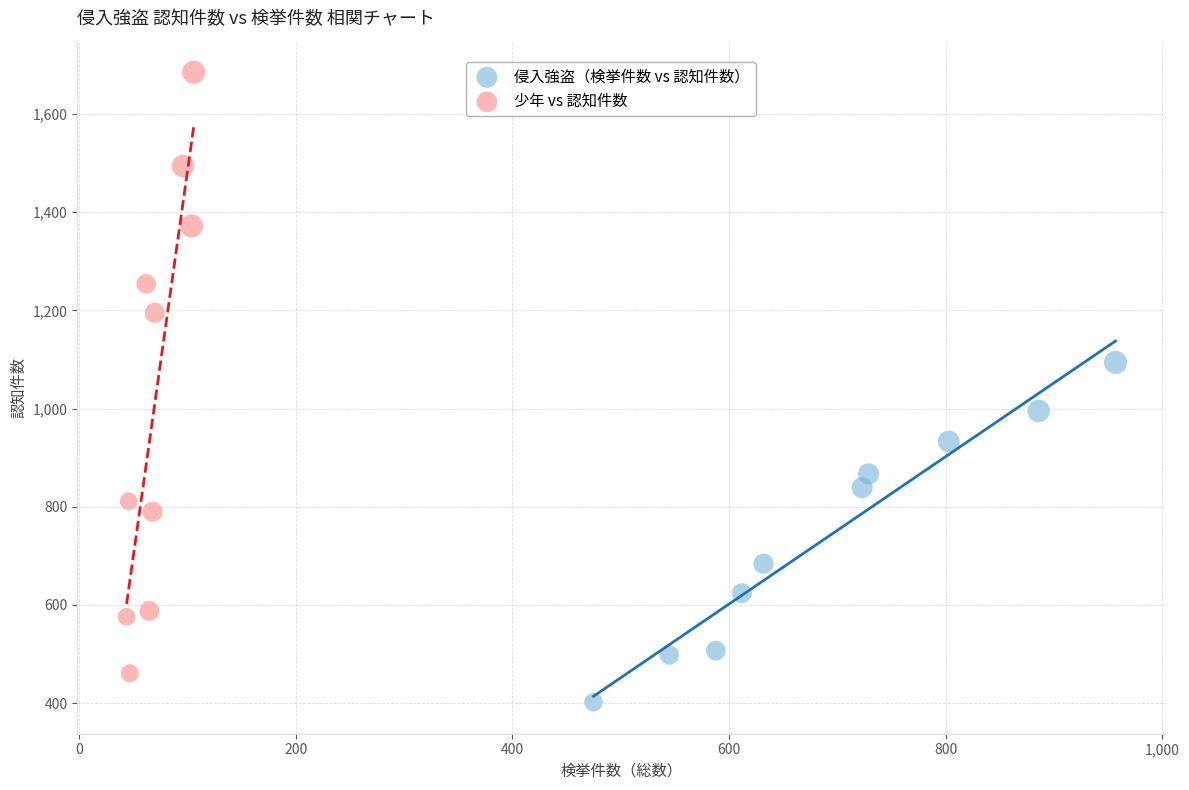

Which series contains the lowest Y value?

侵入強盗（検挙件数 vs 認知件数）